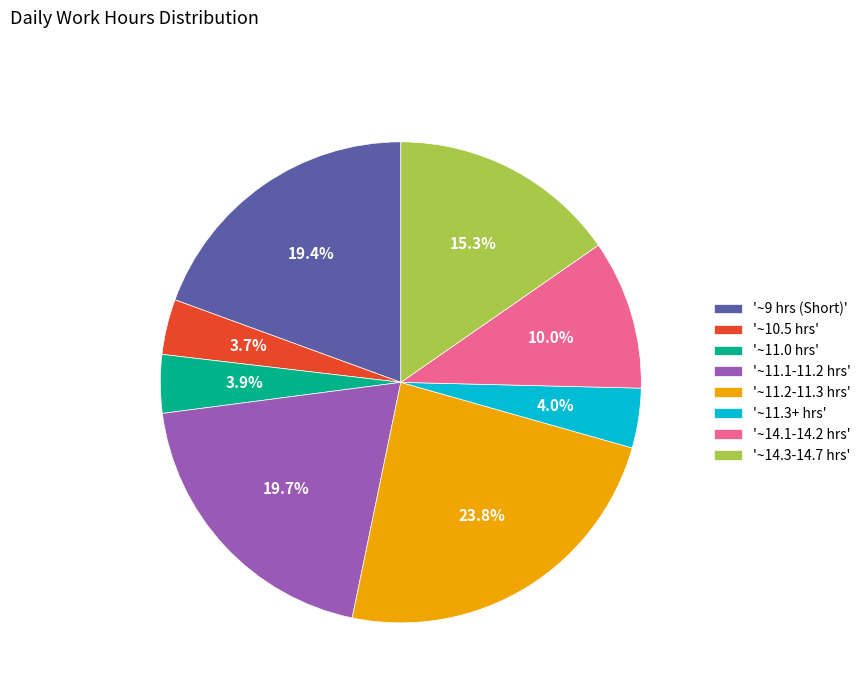

How many slices are in this pie chart?

8